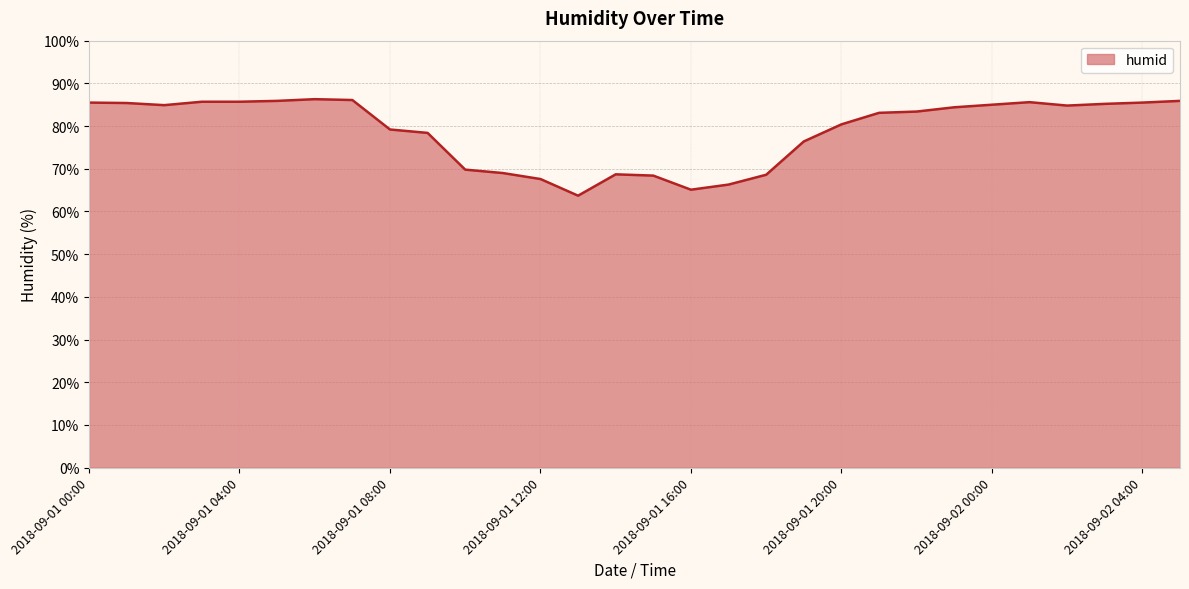

Does the chart display data point markers on the line(s)?

No